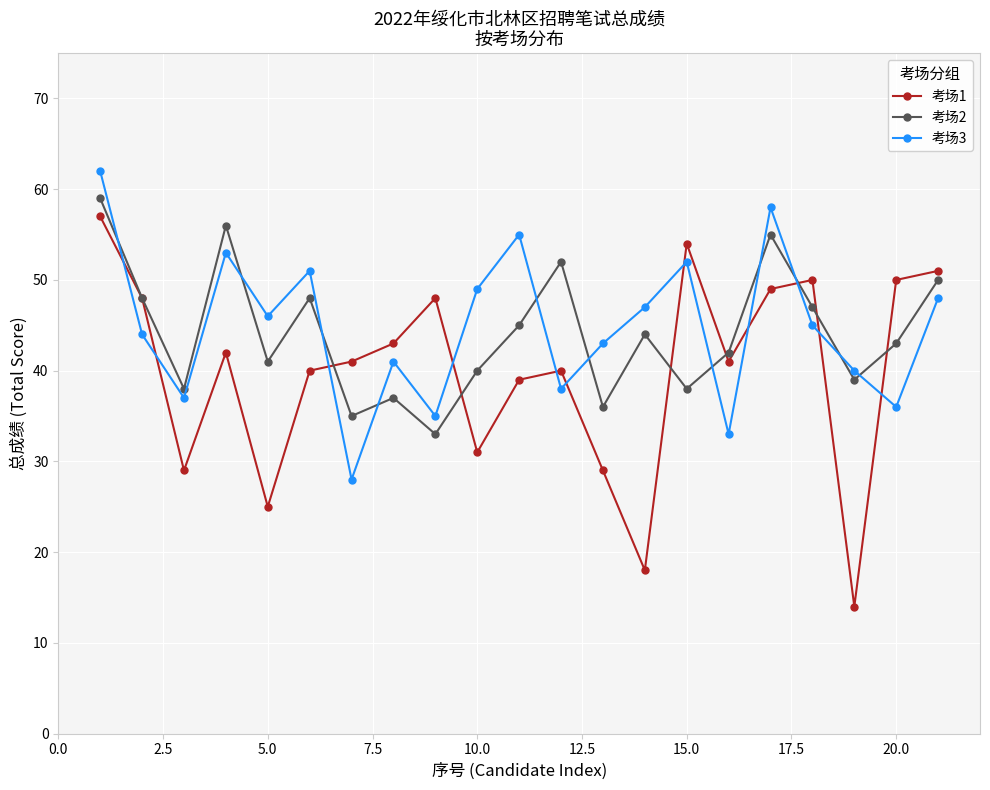

What is the highest value of the 考场1 series?

57